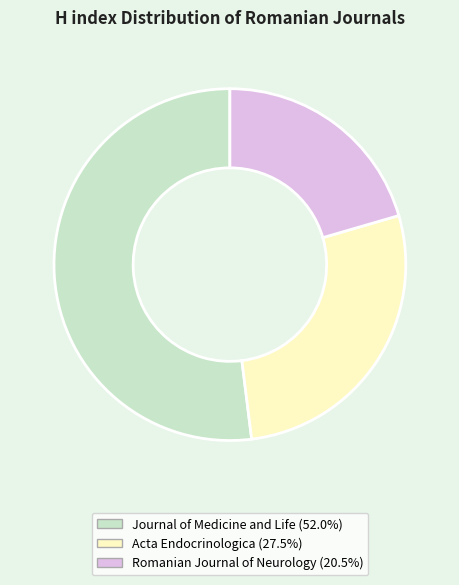

Approximately how many times larger is the value at Journal of Medicine and Life compared to Acta Endocrinologica?

1.9